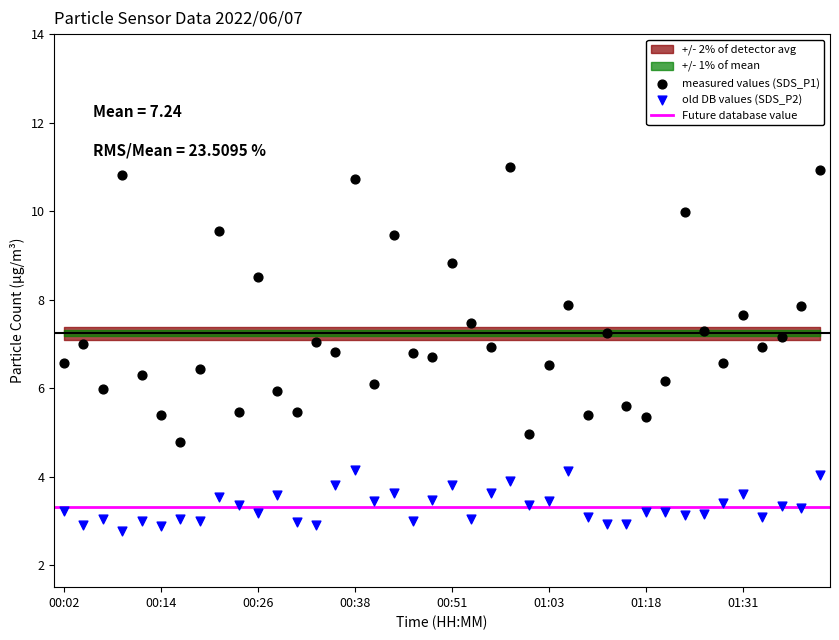

Which series has the widest spread of Y values?

measured values (SDS_P1)